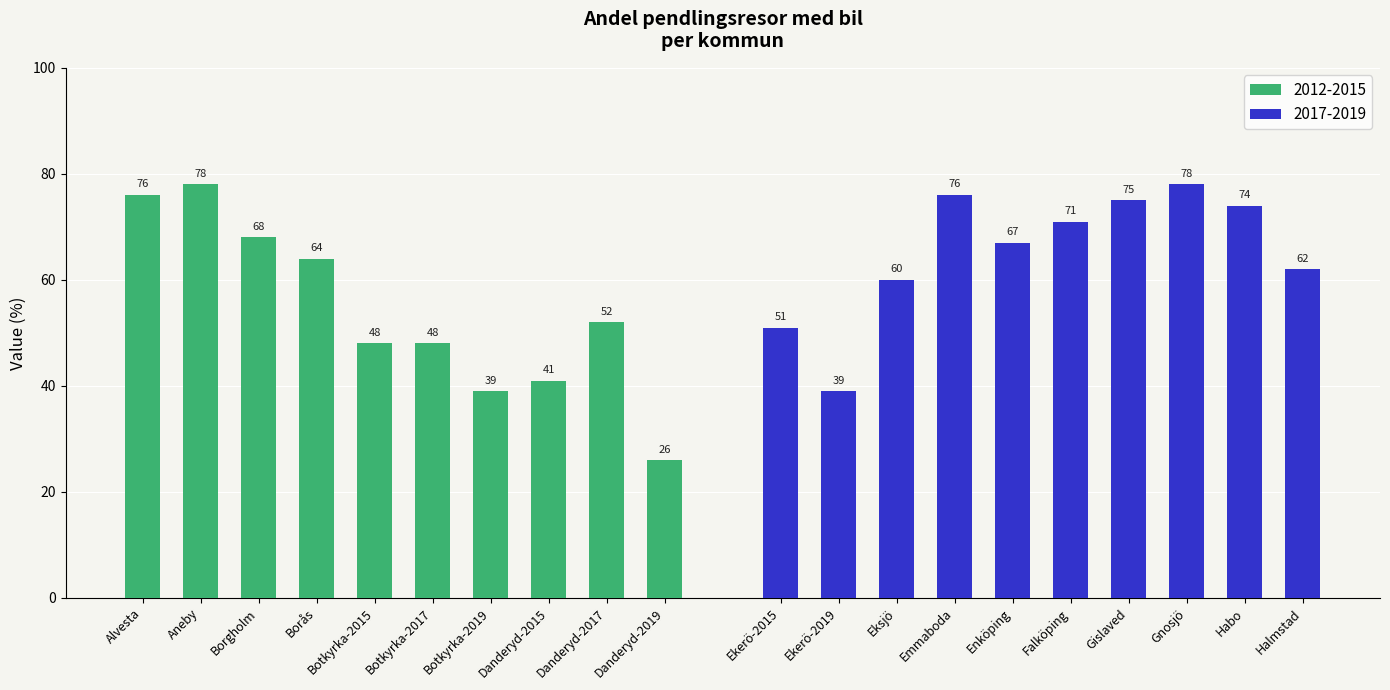

Are the bars grouped side by side (vs. stacked)?

No